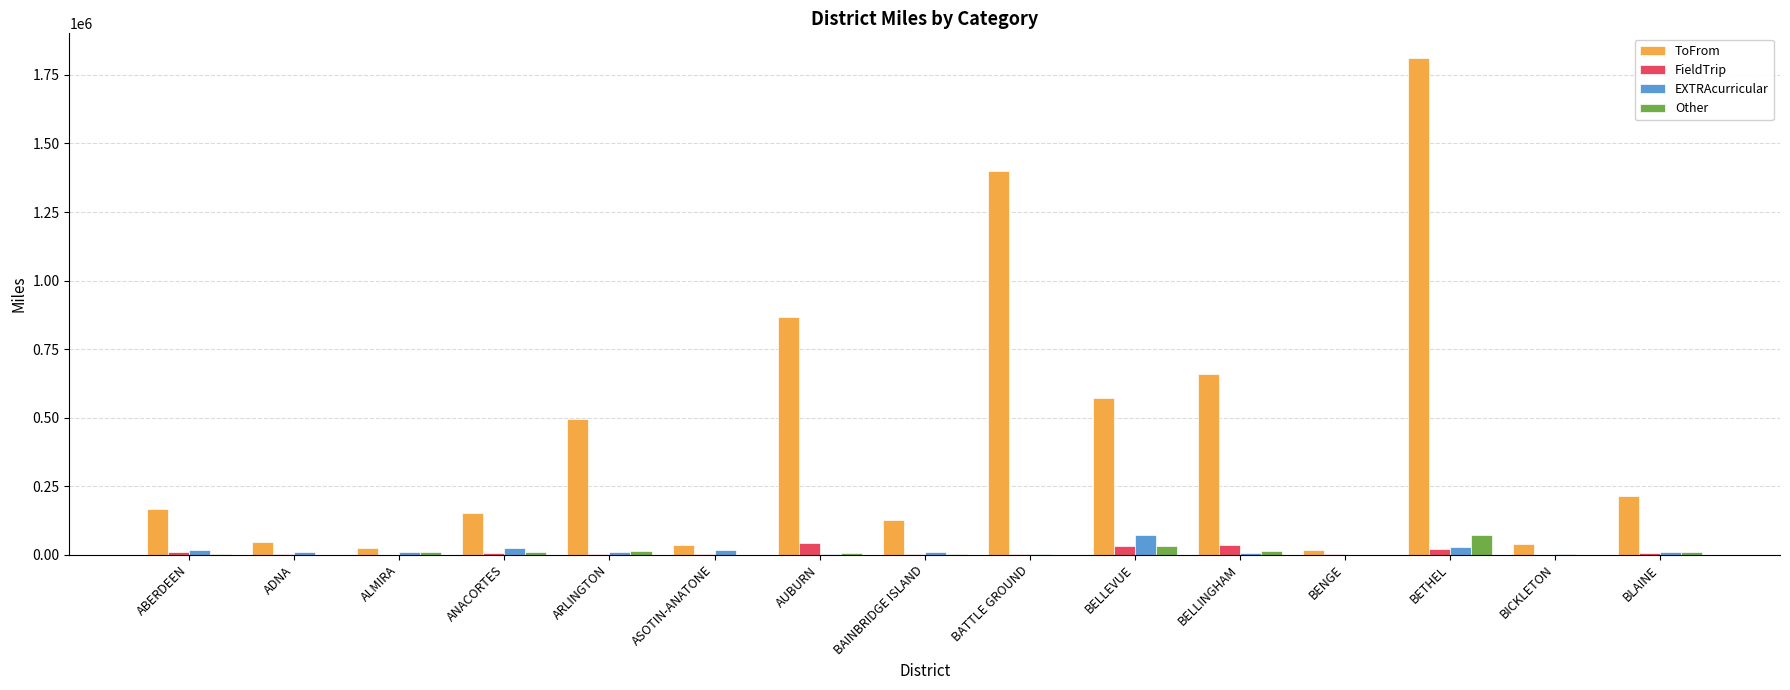

What is the highest value of the EXTRAcurricular series?

70045